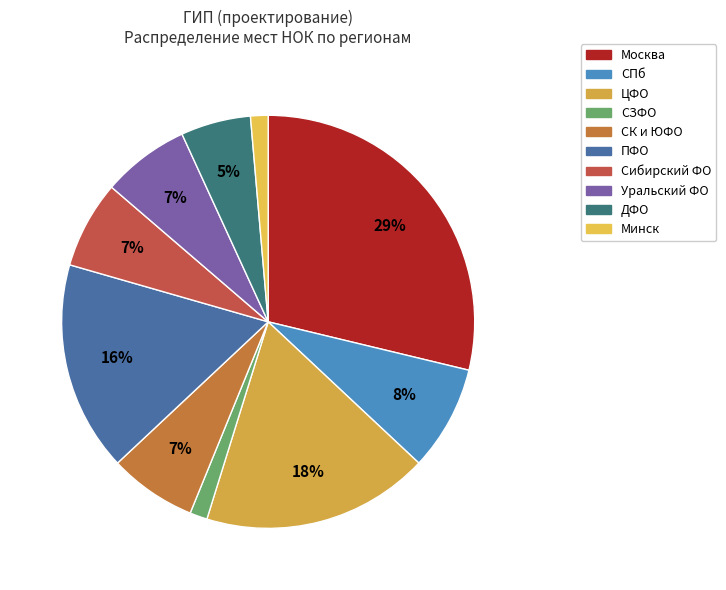

Is there any slice that represents more than half of the pie?

No